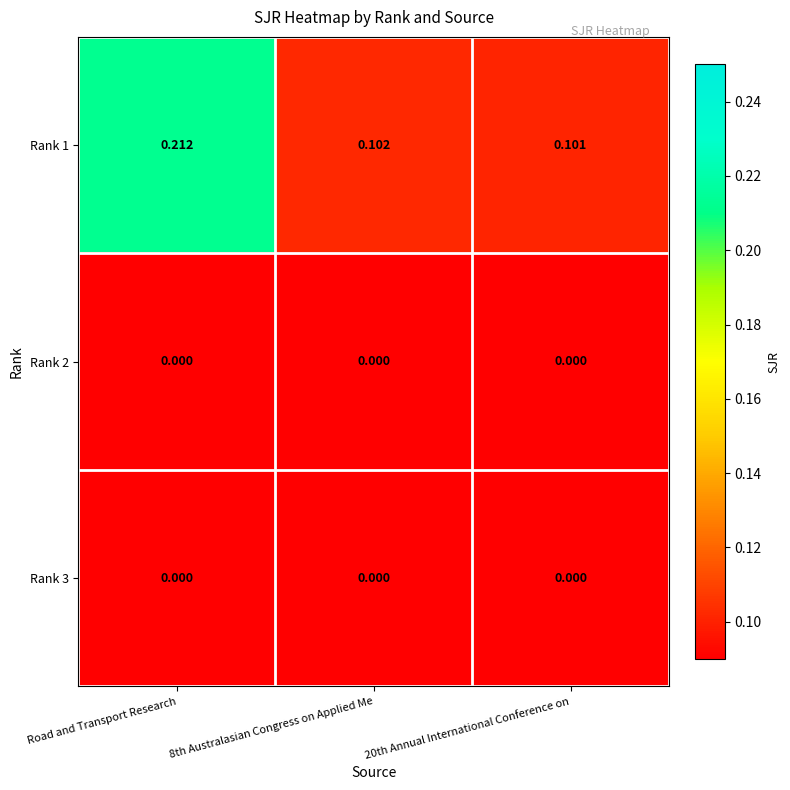

At which category does the chart reach its peak across all series?

Road and Transport Research